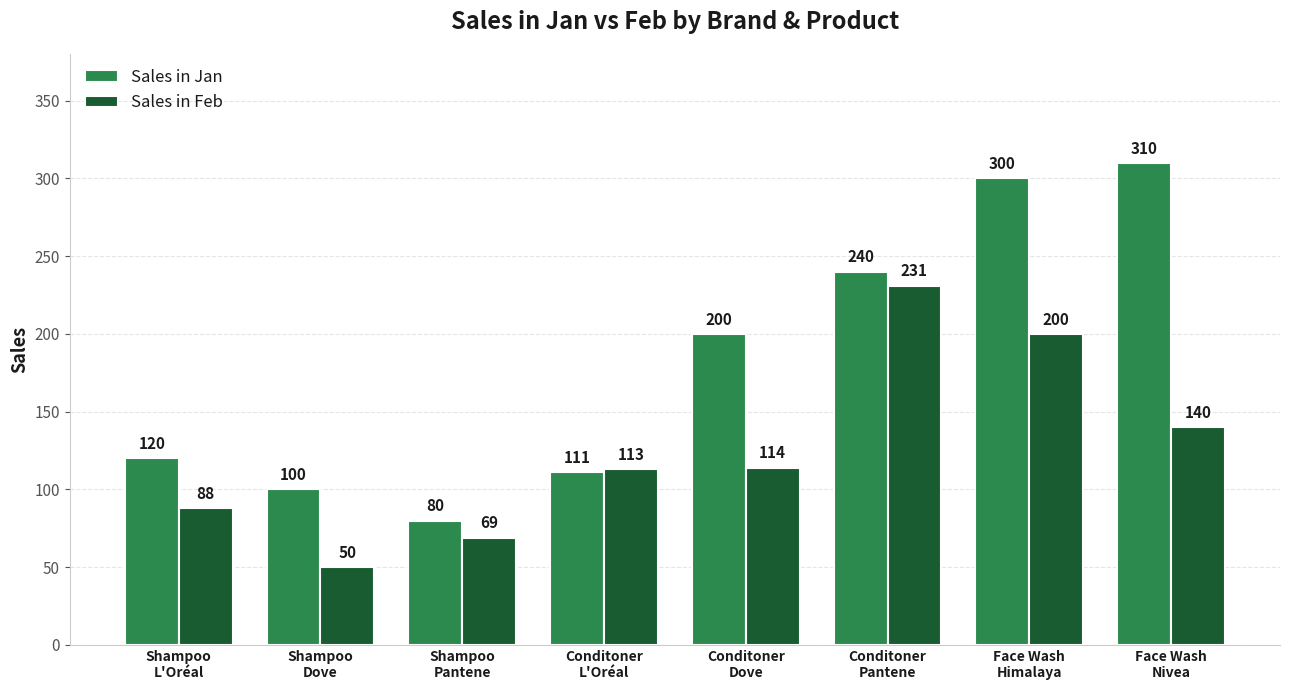

What is the difference between the maximum and minimum values in the Sales in Feb series?

181